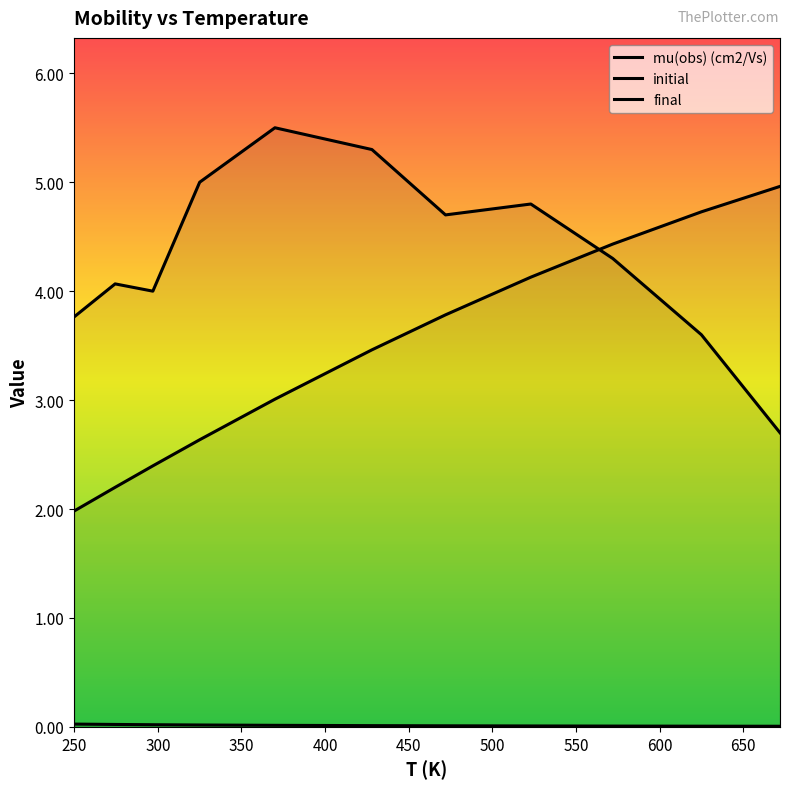

What are all the series names shown in the legend?

mu(obs) (cm2/Vs), initial, final